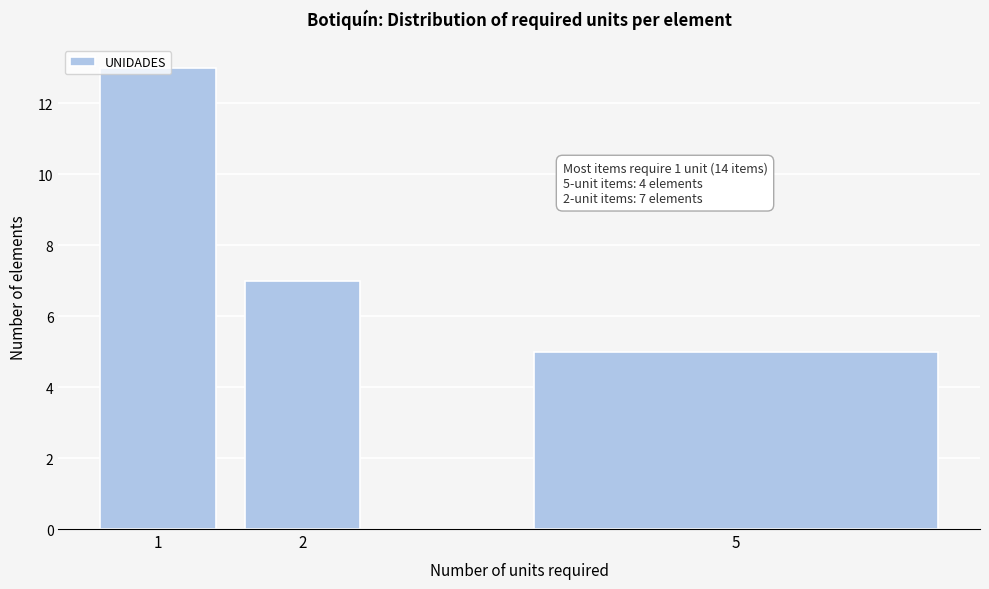

Is it true that the value at 2 is 3?

False